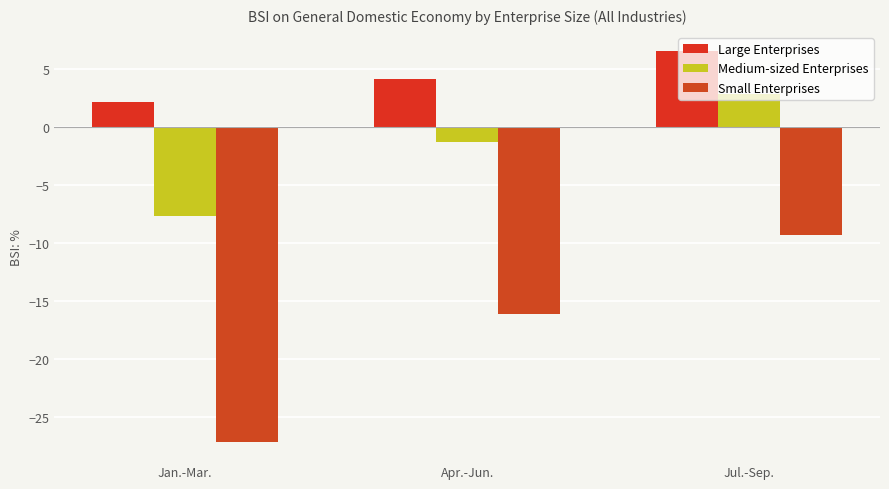

At which category is the sum across all series the highest?

Jul.-Sep.